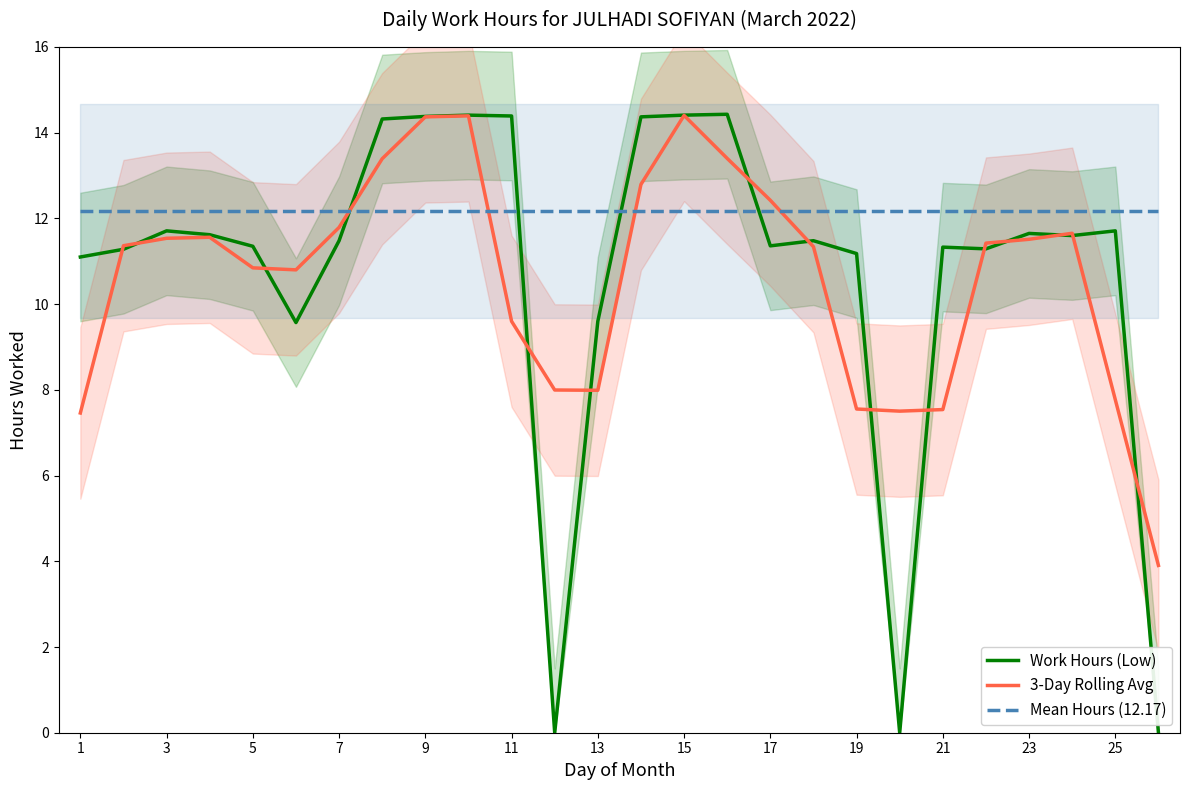

How many series are shown in this chart?

3